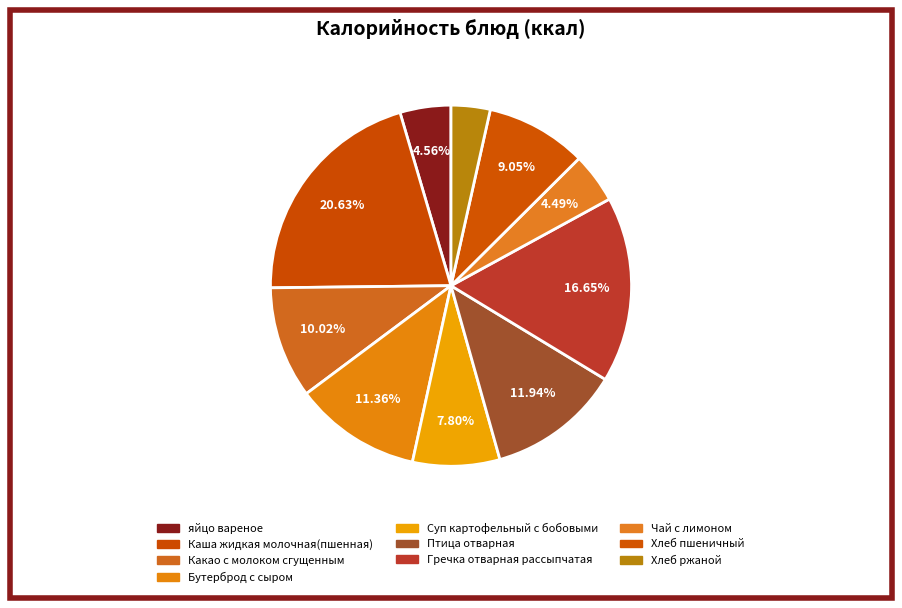

What is the largest slice in the pie chart?

Каша жидкая молочная(пшенная)